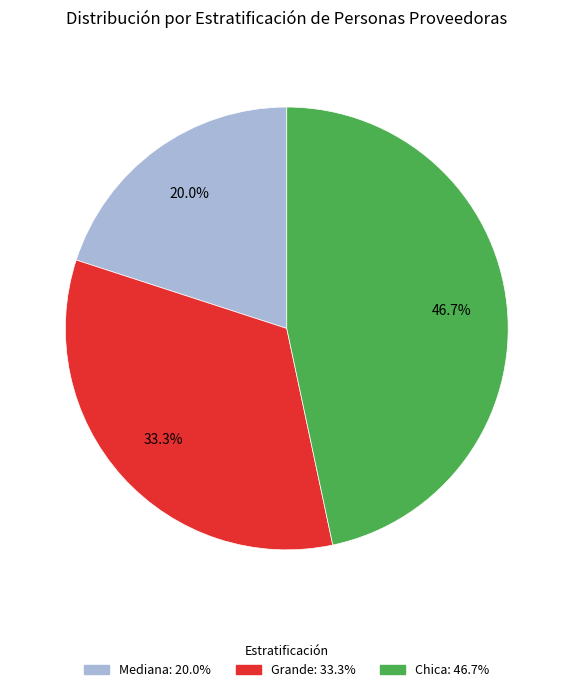

To the nearest percent, what is the average slice percentage?

33%